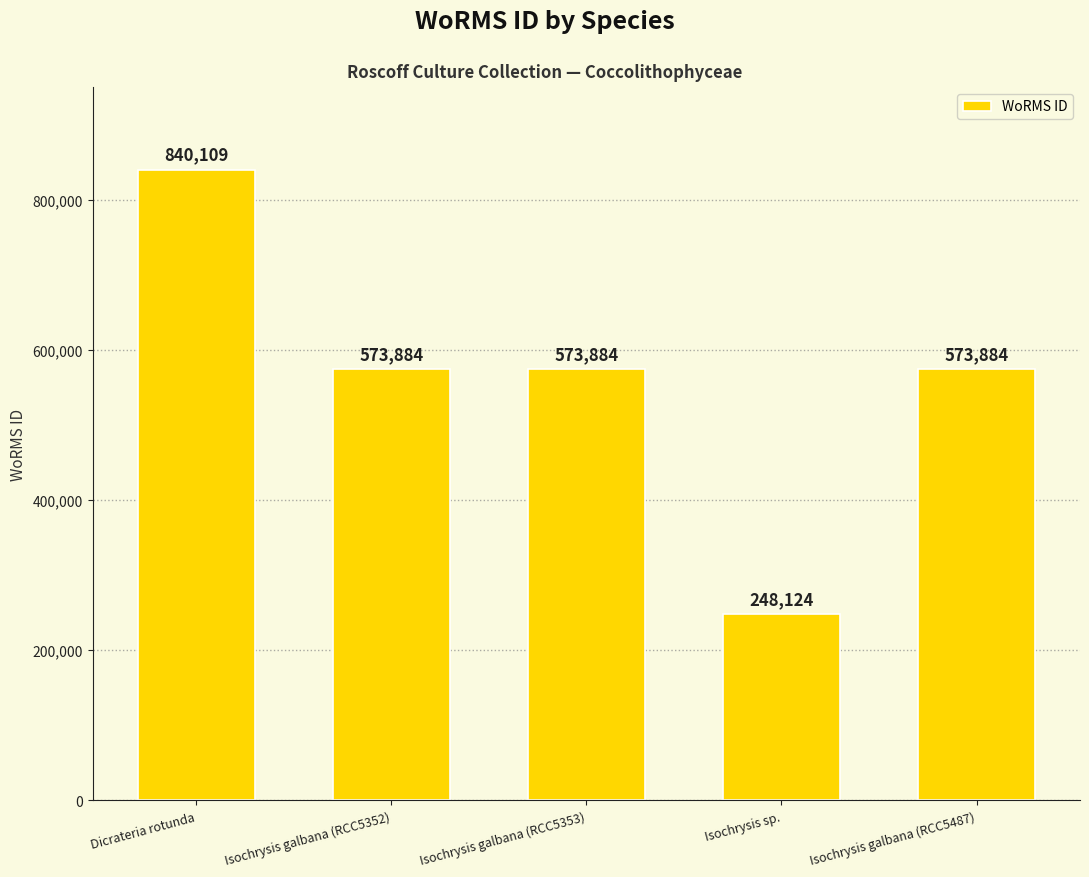

Approximately how many times larger is the value at Isochrysis sp. compared to Dicrateria rotunda?

0.3